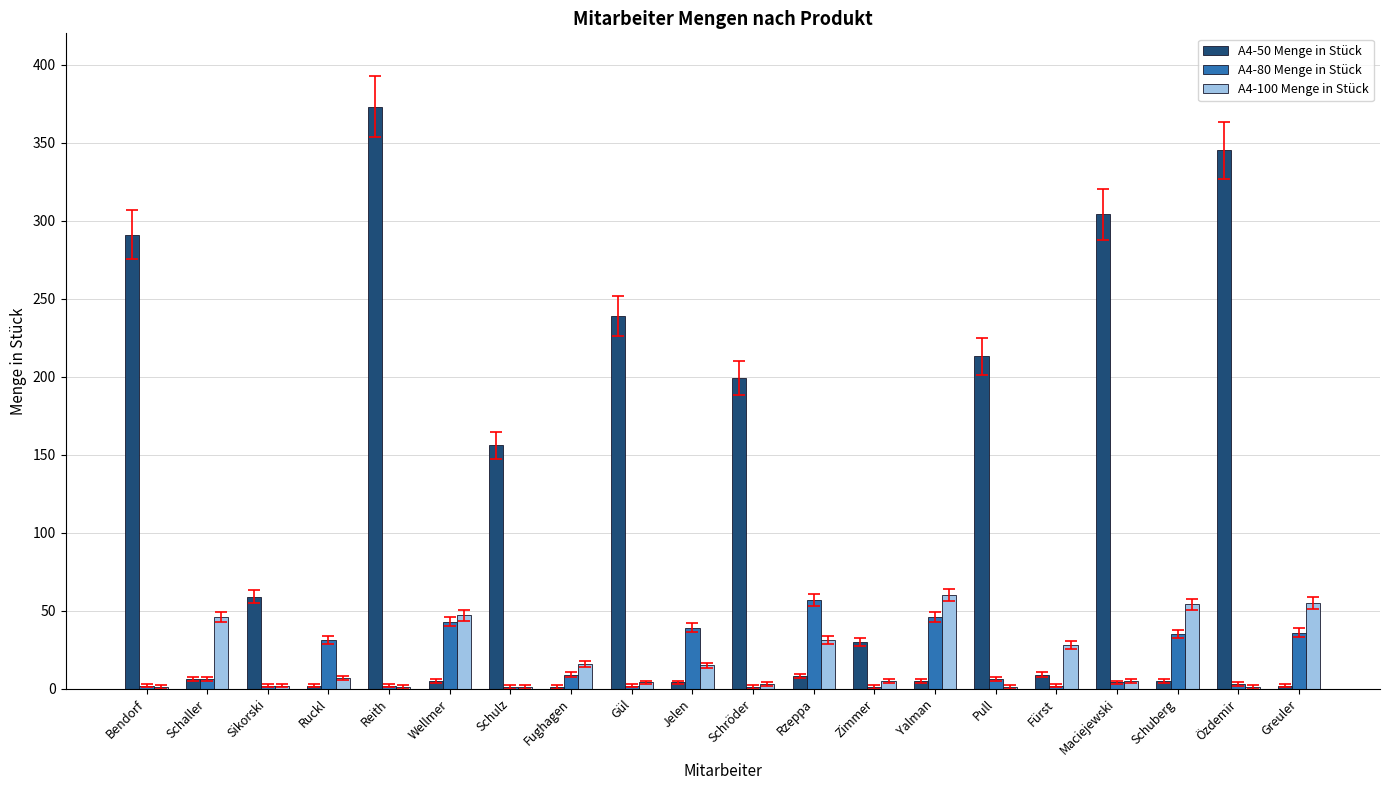

At which category is the sum across all series the highest?

Reith